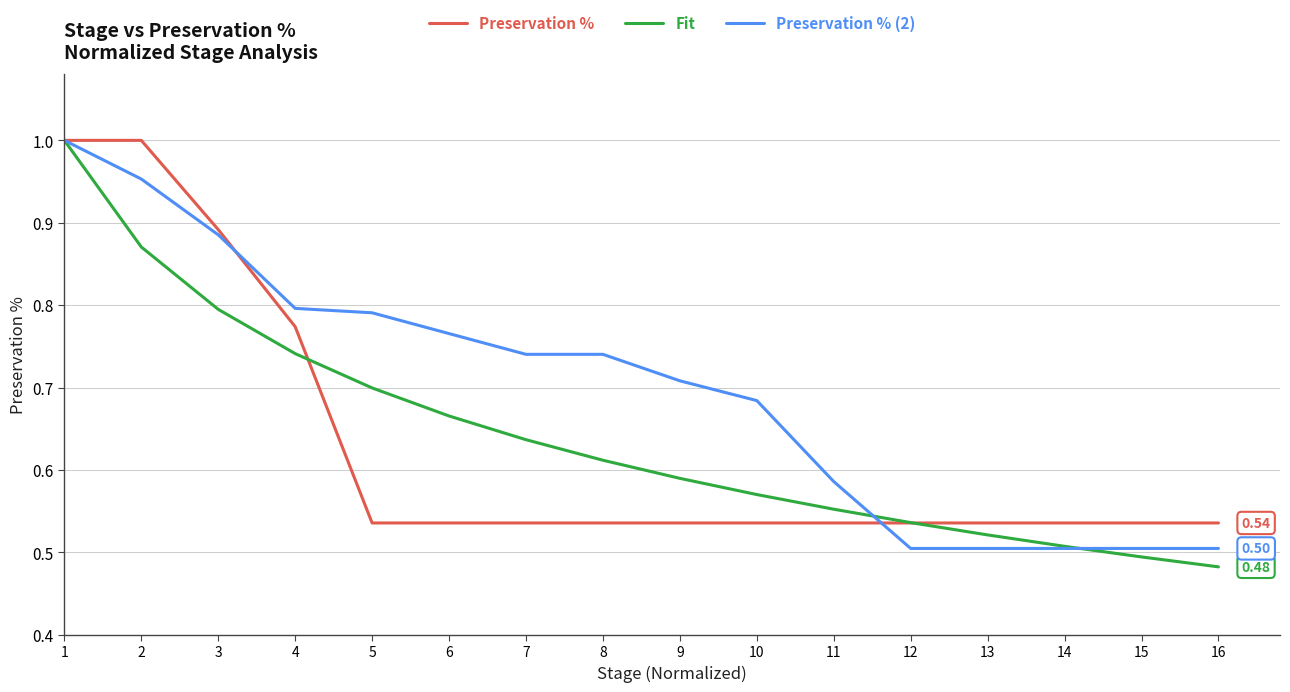

List the series in order of their overall mean, highest first.

Preservation % (2), Fit, Preservation %